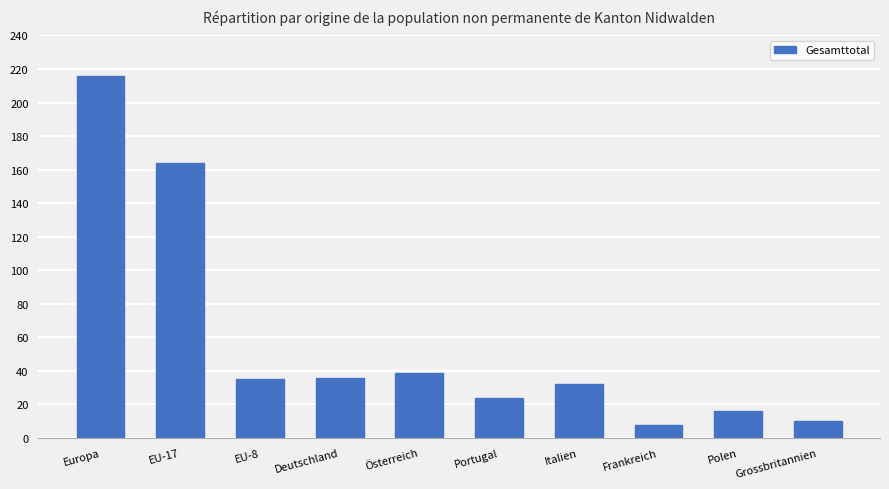

What is the average value?

58